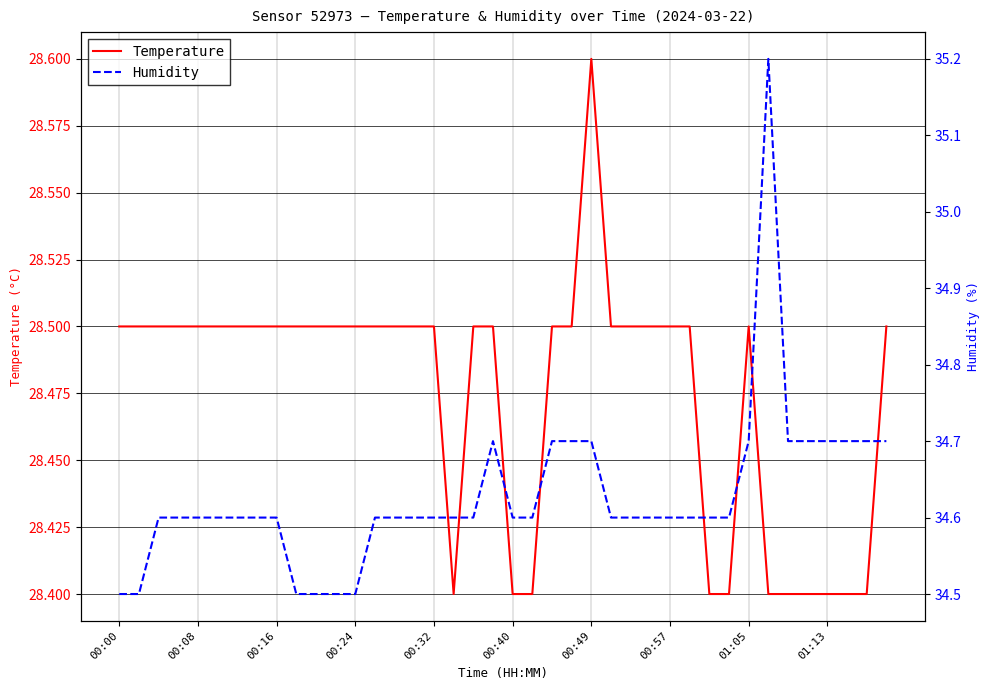

What position from the left is 10?

11